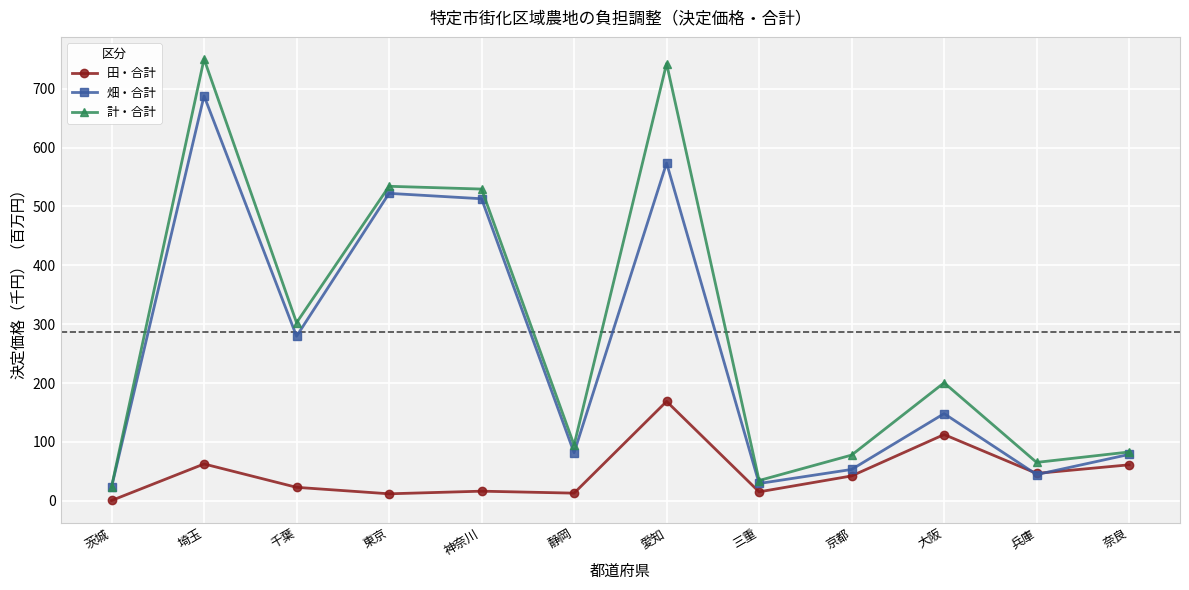

What is the sum of the 田・合計 values at 静岡 and 大阪?

125.7